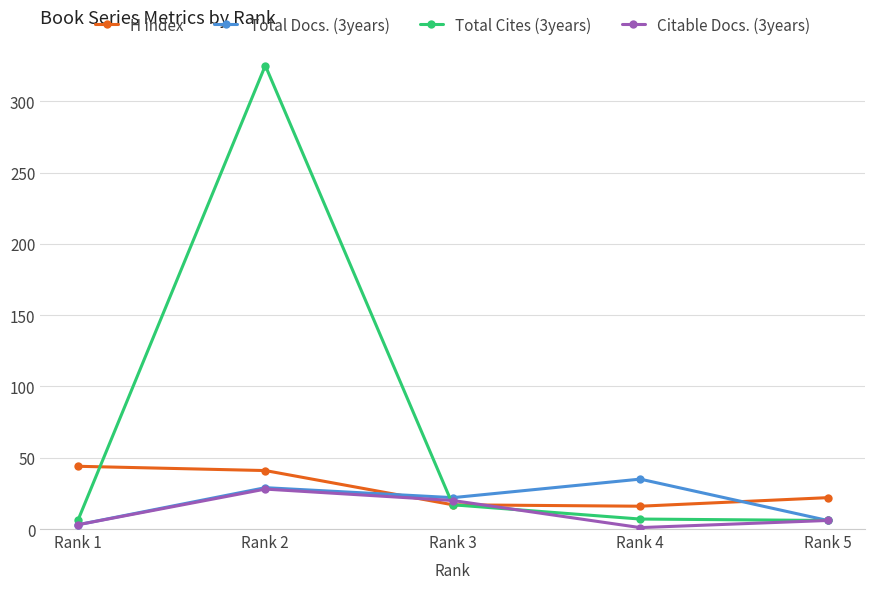

The value of Citable Docs. (3years) at Rank 3 is 20. True or false?

True